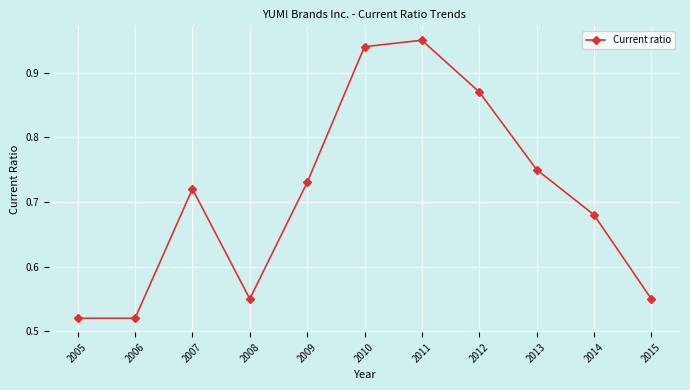

True or false: the data shows 0.9 at 2006.

False